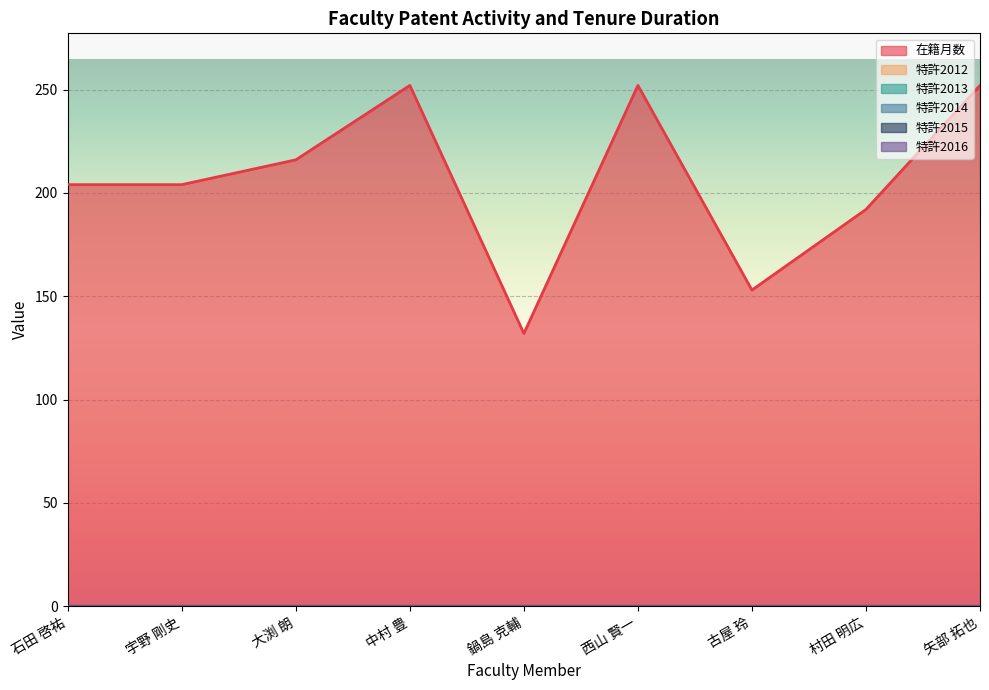

Rank the categories by 在籍月数 value from highest to lowest.

中村 豊, 西山 賢一, 矢部 拓也, 大渕 朗, 石田 啓祐, 宇野 剛史, 村田 明広, 古屋 玲, 鍋島 克輔